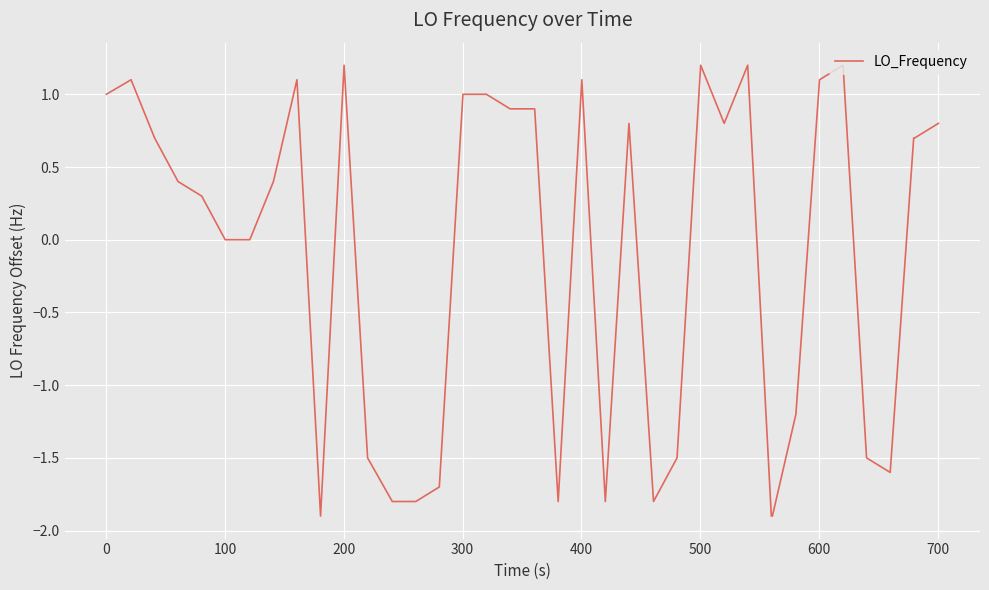

What is the difference between the maximum and minimum values?

3.1